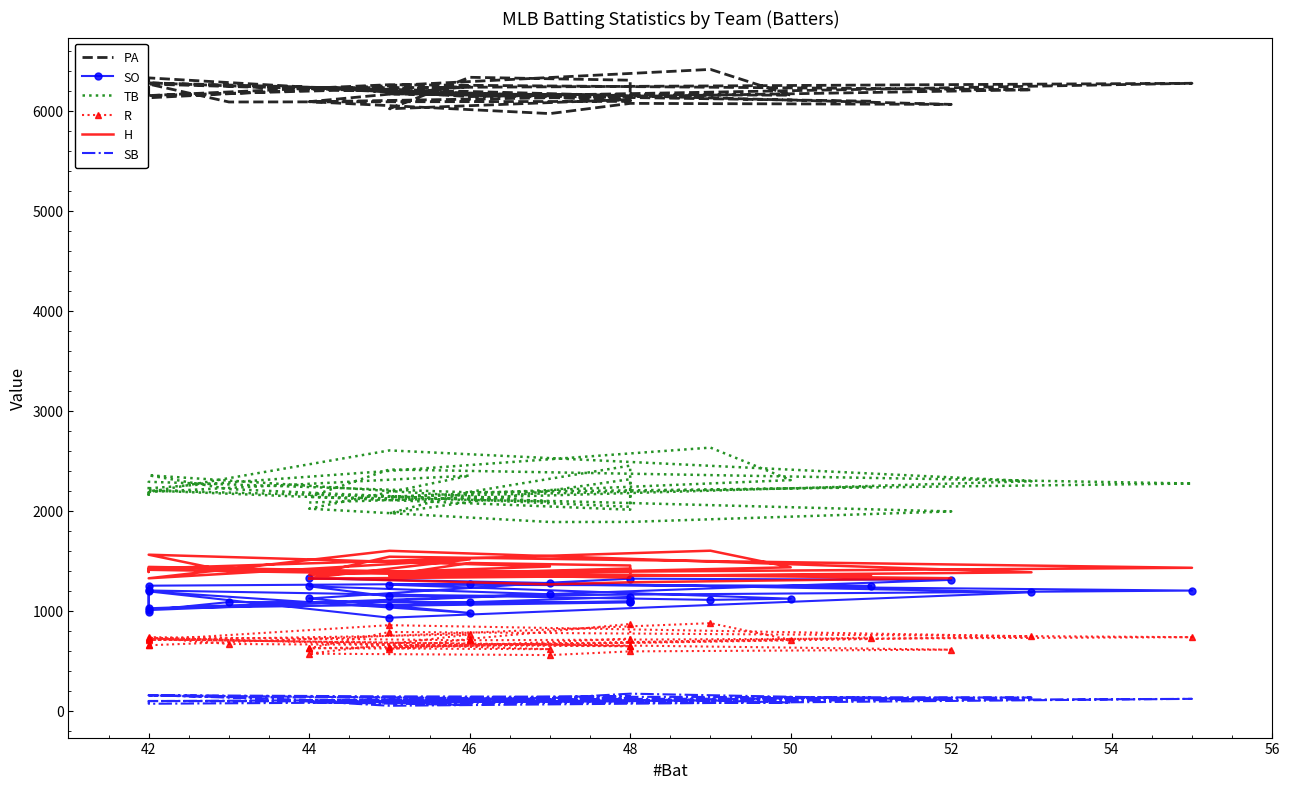

What is the value of the R point at the 11th from the left?

625